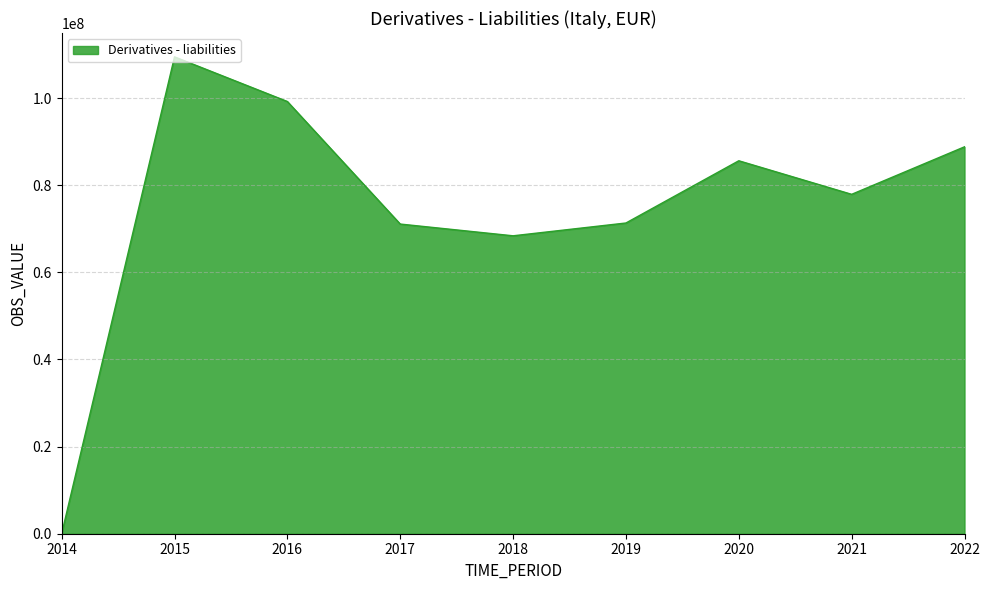

How many lines are shown in the chart?

1